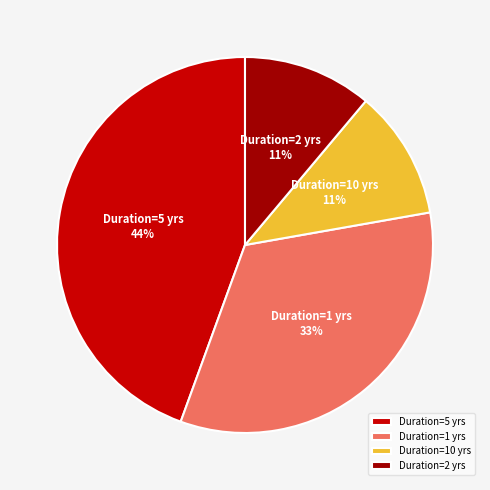

Do Duration=10 yrs and Duration=2 yrs together represent more than half of the pie?

No